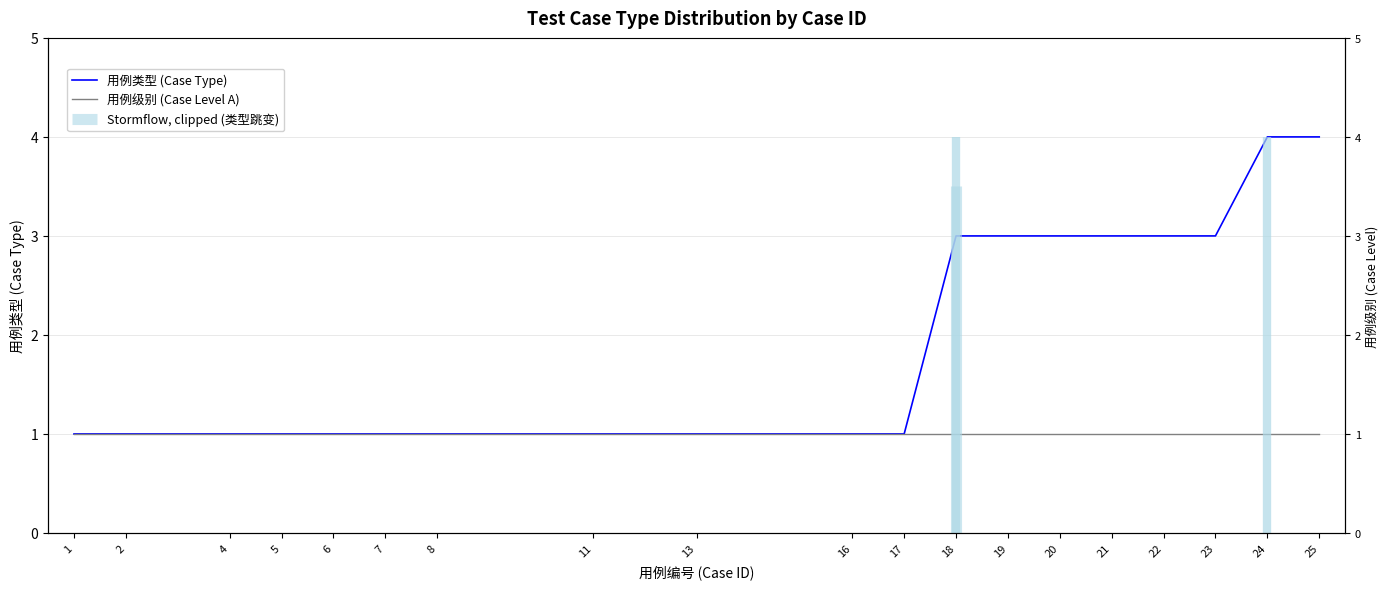

Reading right to left, list all the values displayed in this chart.

用例类型 (Case Type): 4	4	3	3	3	3	3	3	1	1	1	1	1	1	1	1	1	1	1
用例级别 (Case Level A): 1	1	1	1	1	1	1	1	1	1	1	1	1	1	1	1	1	1	1